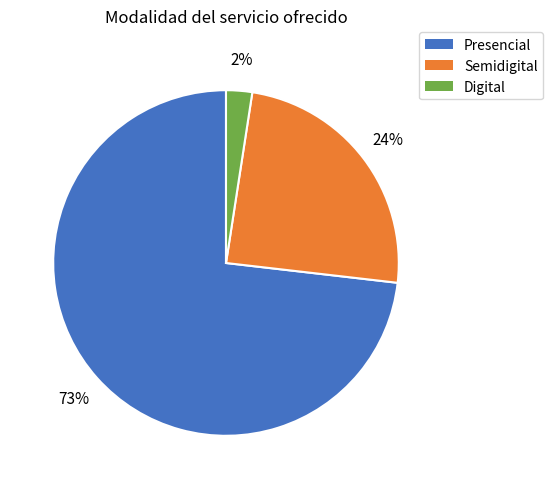

To the nearest percent, what portion does Semidigital represent?

24%